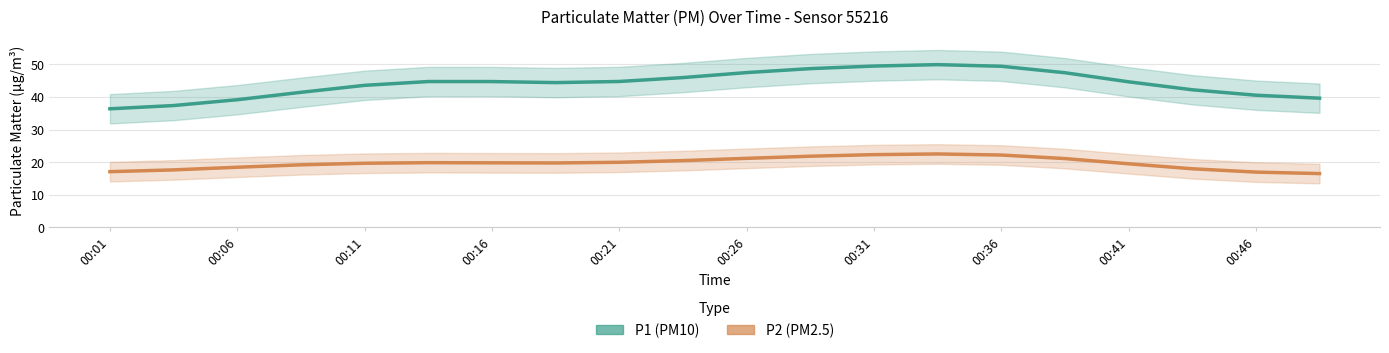

True or false: P1 (PM10) and P2 (PM2.5) cross at least once.

False